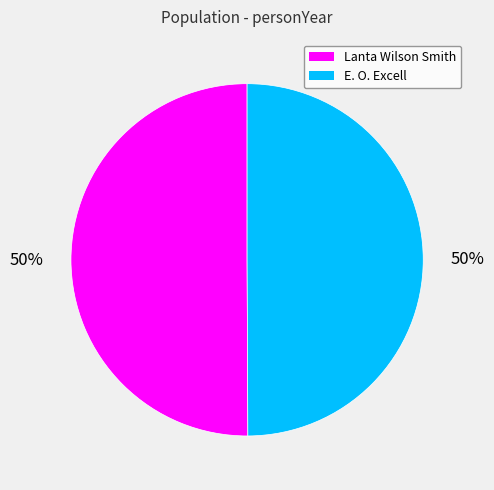

Combined, do Lanta Wilson Smith and E. O. Excell account for over 50%?

Yes